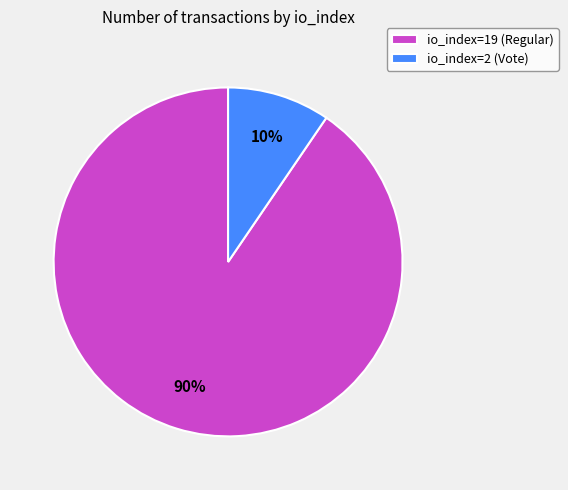

To the nearest percent, what is the combined percentage of io_index=2 (Vote) and io_index=19 (Regular)?

100%